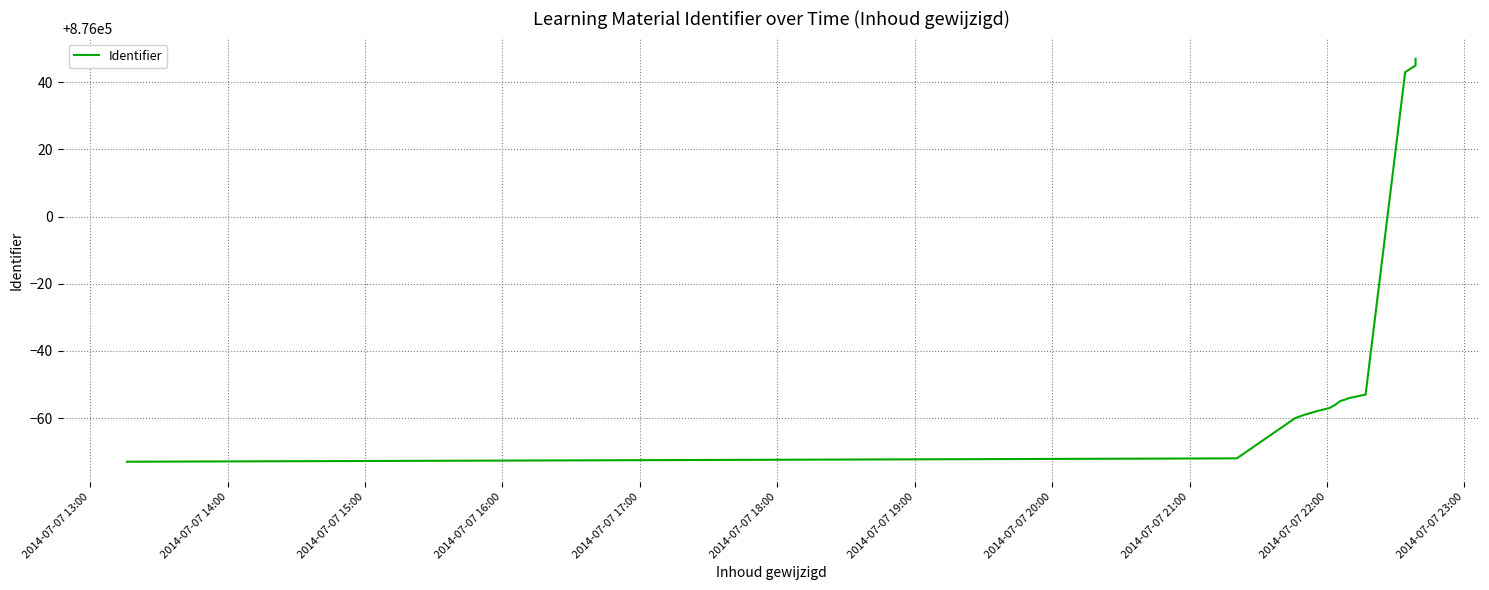

How many series are shown in this chart?

1